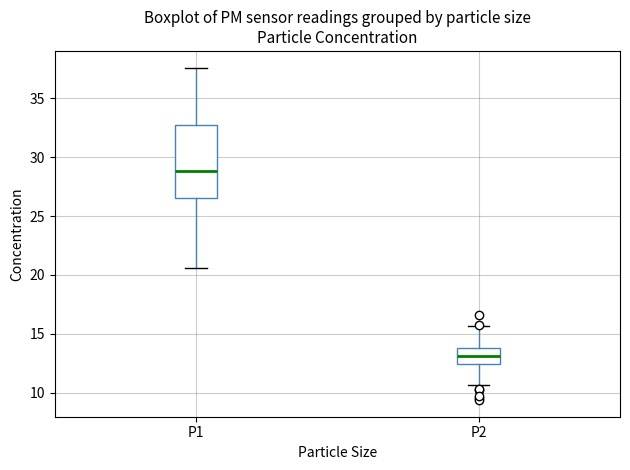

Comparing the boxes themselves (not the whiskers), which one is the tallest?

P1